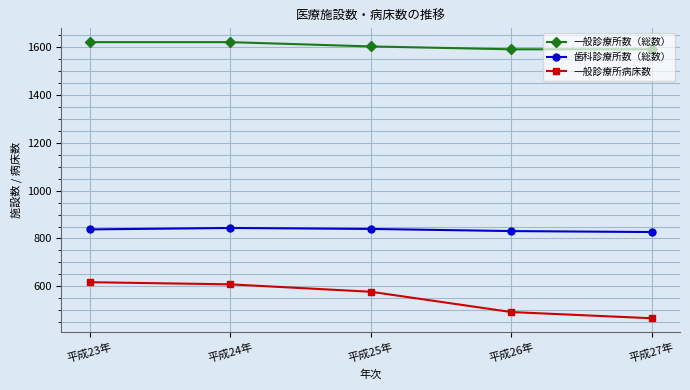

What is the spread (max minus min) of values at 平成23年?

1005